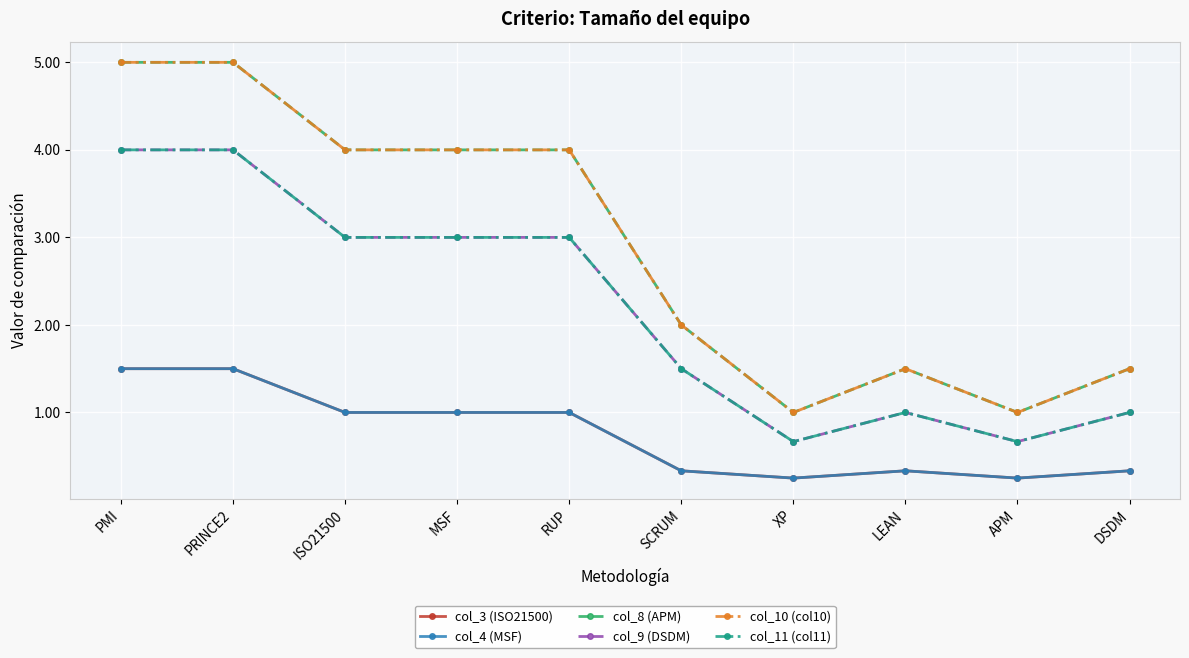

What is the difference between the col_9 (DSDM) values at MSF and PMI?

1.0